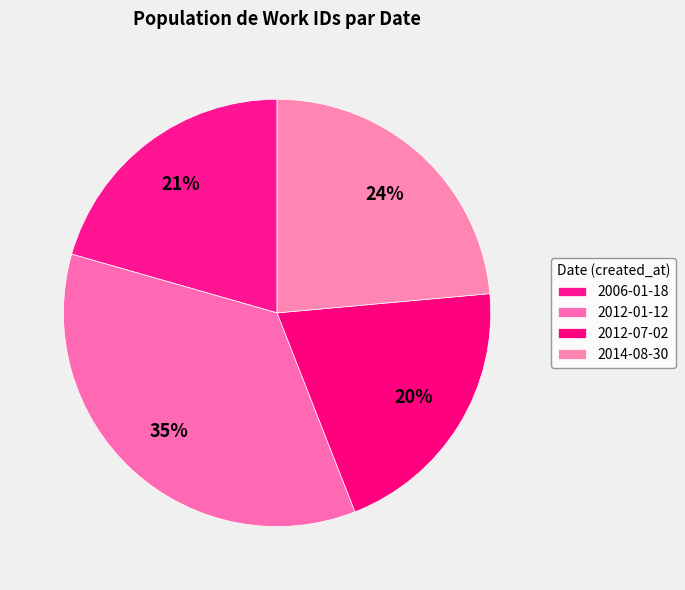

Is there a majority slice in this chart?

No